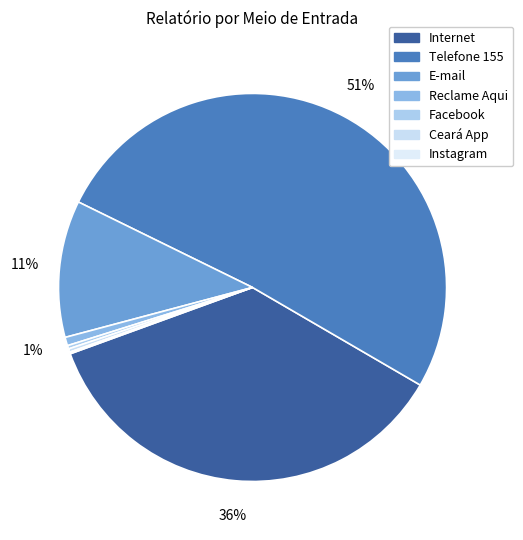

What percentage is the E-mail slice, to the nearest percent?

11%